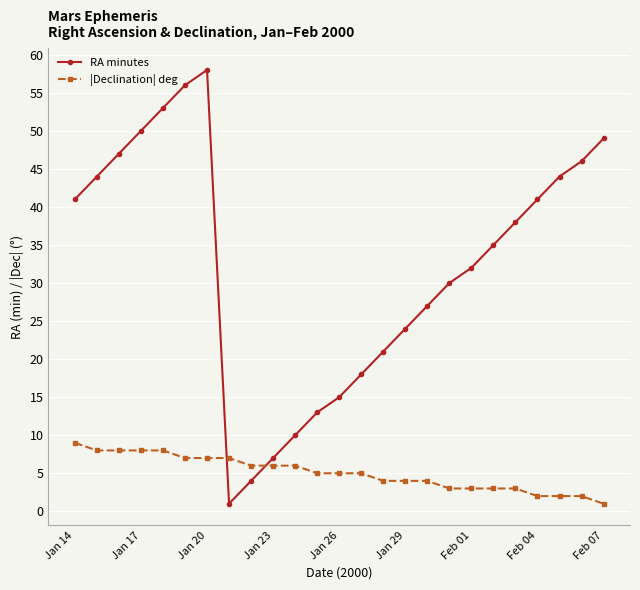

List the series in order of their peak value, lowest first.

|Declination| deg, RA minutes